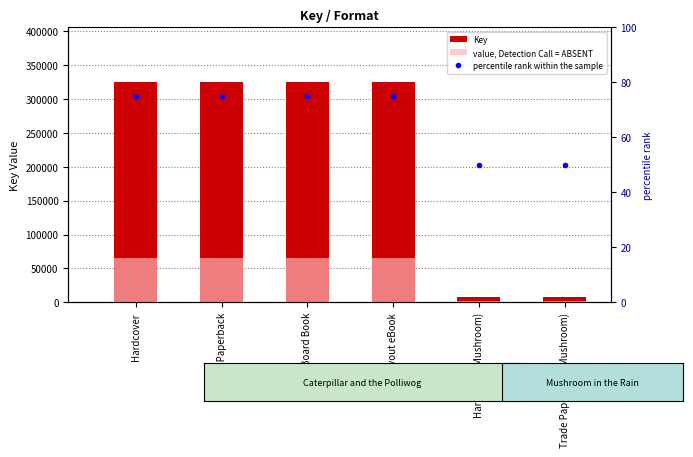

What is the total value across all series at Hardcover (Mushroom)?

8954.0